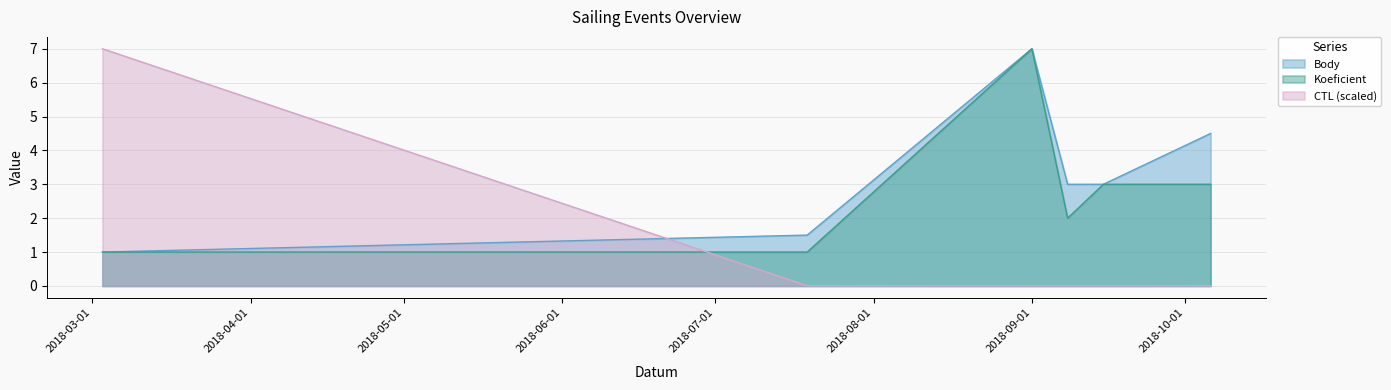

True or false: CTL_scaled has a value of 3.5 at 2018-09-01.

False